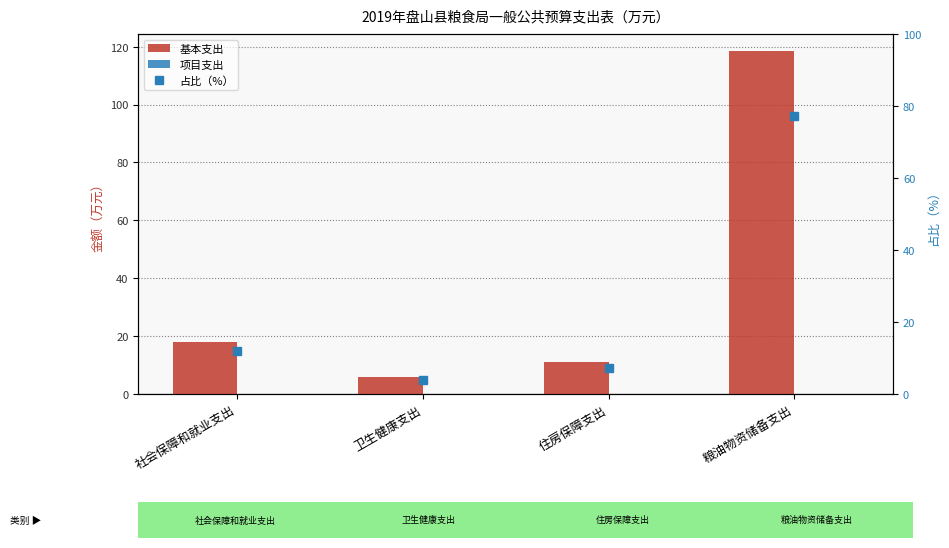

At how many categories does at least one series exceed 90?

1